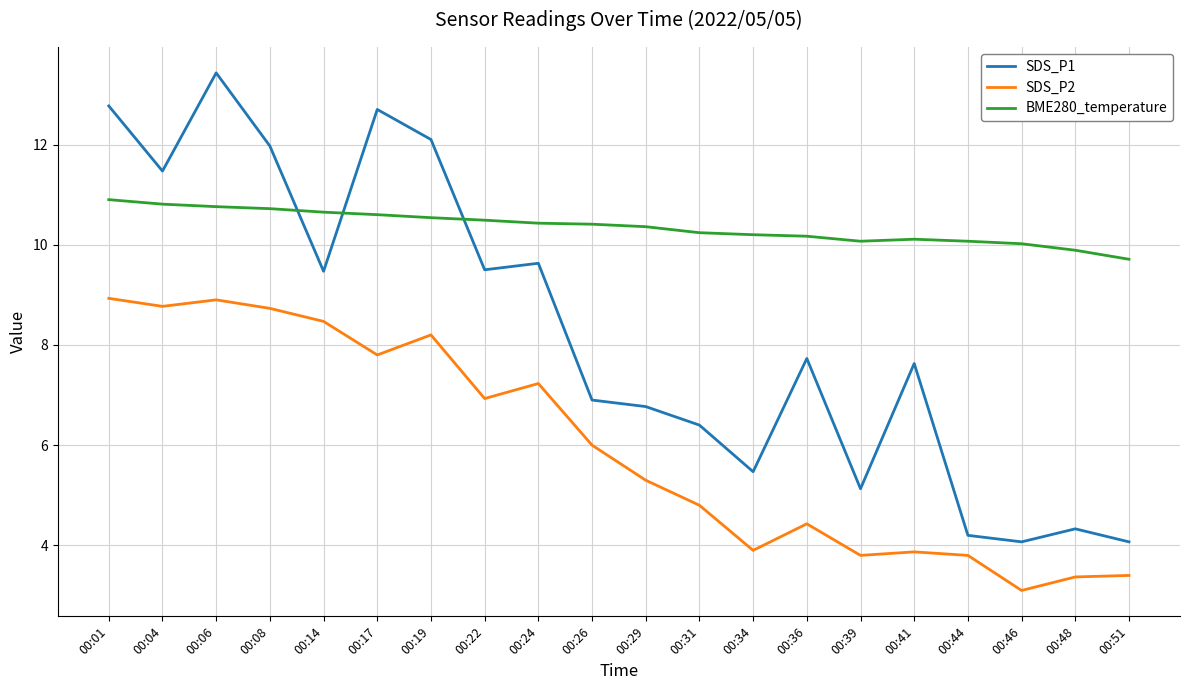

What is the difference between the highest and lowest values at 00:34?

6.3